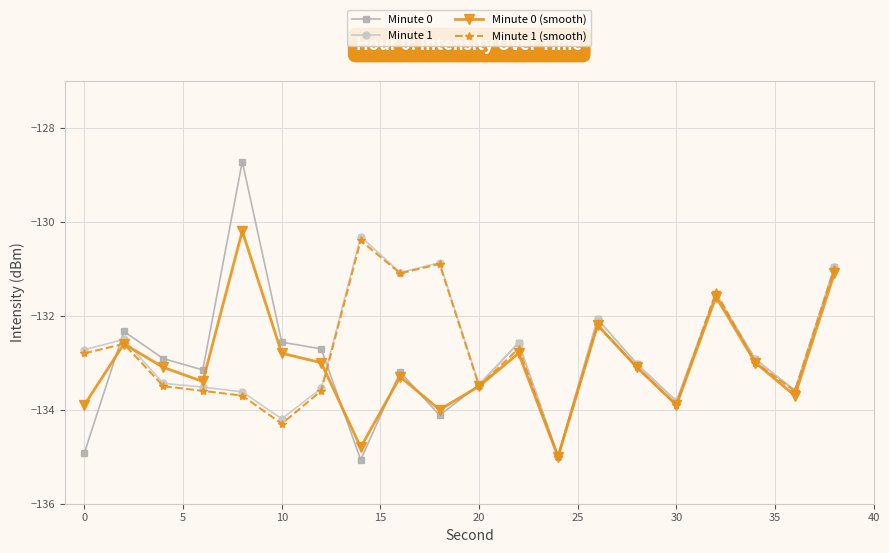

What is the minimum value shown in the chart?

-135.1